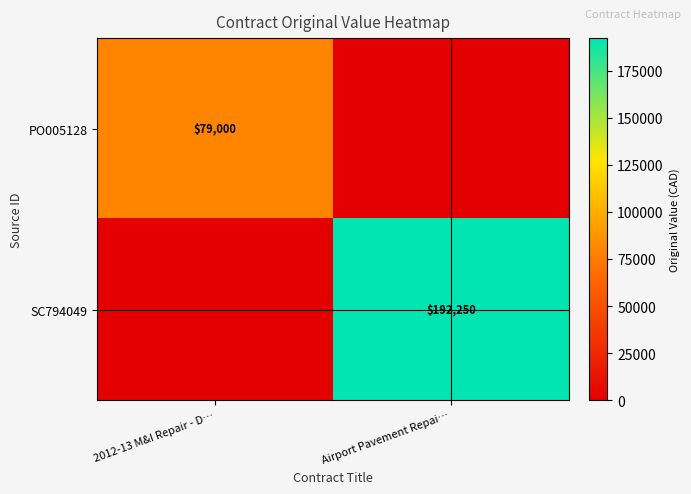

The PO005128 series shows 39527.1 at 2012-13 M&I Repair - D…. True or false?

False